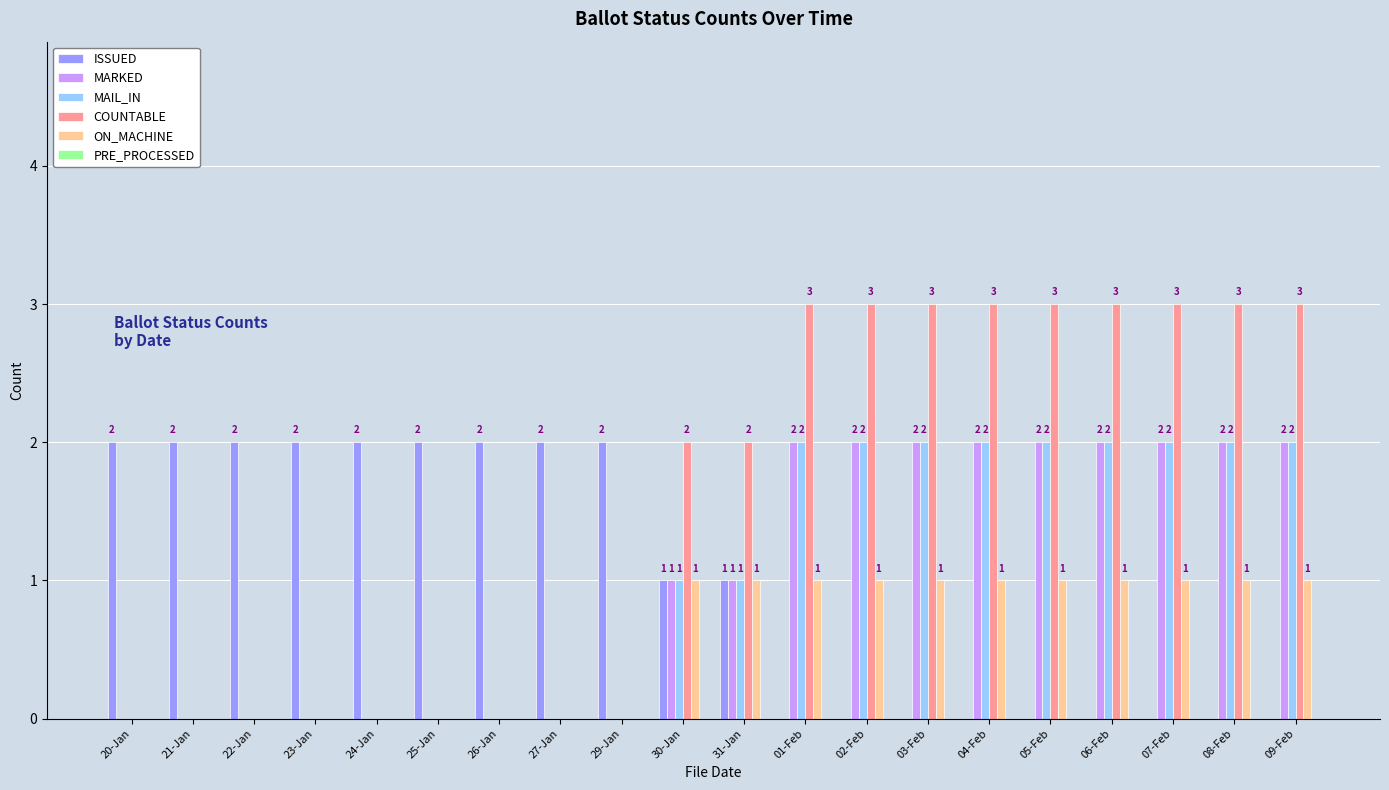

What is the total value across all series at 31-Jan?

6